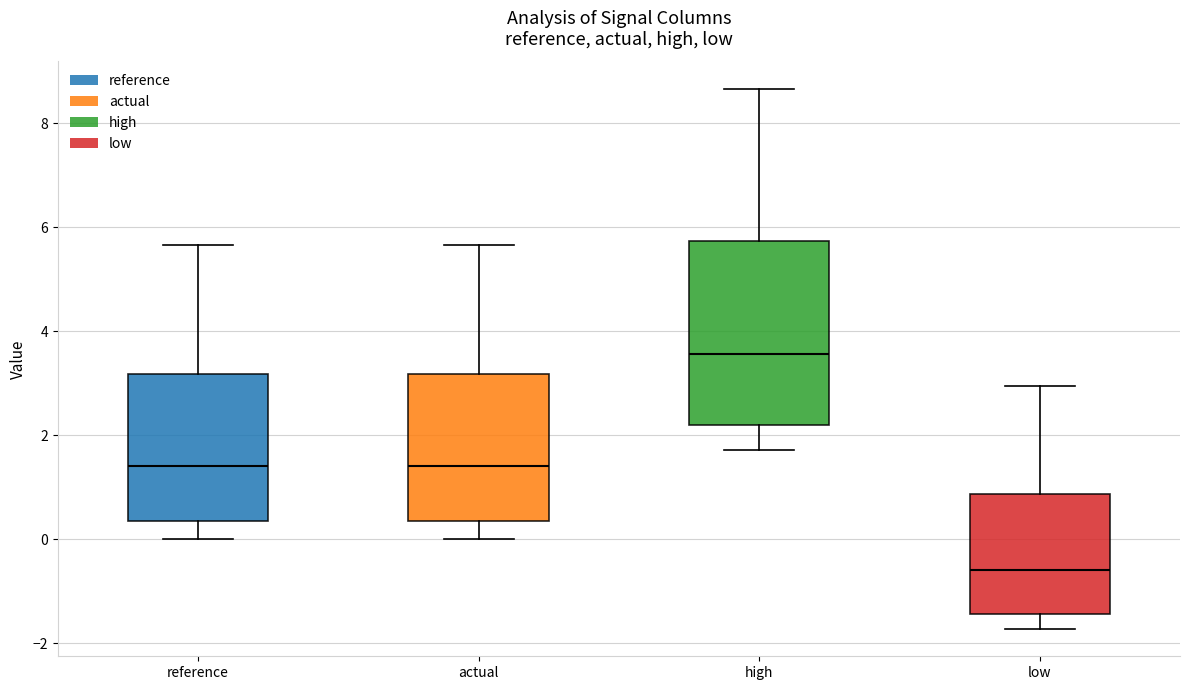

Reading left to right, read every box against the y-axis: the position of its median line, the range the box covers, and the ends of its whiskers. The values are not printed on the chart, so give them approximately, as read against the axis.

reference: median 1.4, box 0.4 to 3.2, whiskers 0.0 to 5.6
actual: median 1.4, box 0.4 to 3.2, whiskers 0.0 to 5.6
high: median 3.6, box 2.2 to 5.8, whiskers 1.8 to 8.6
low: median -0.6, box -1.4 to 0.8, whiskers -1.8 to 3.0